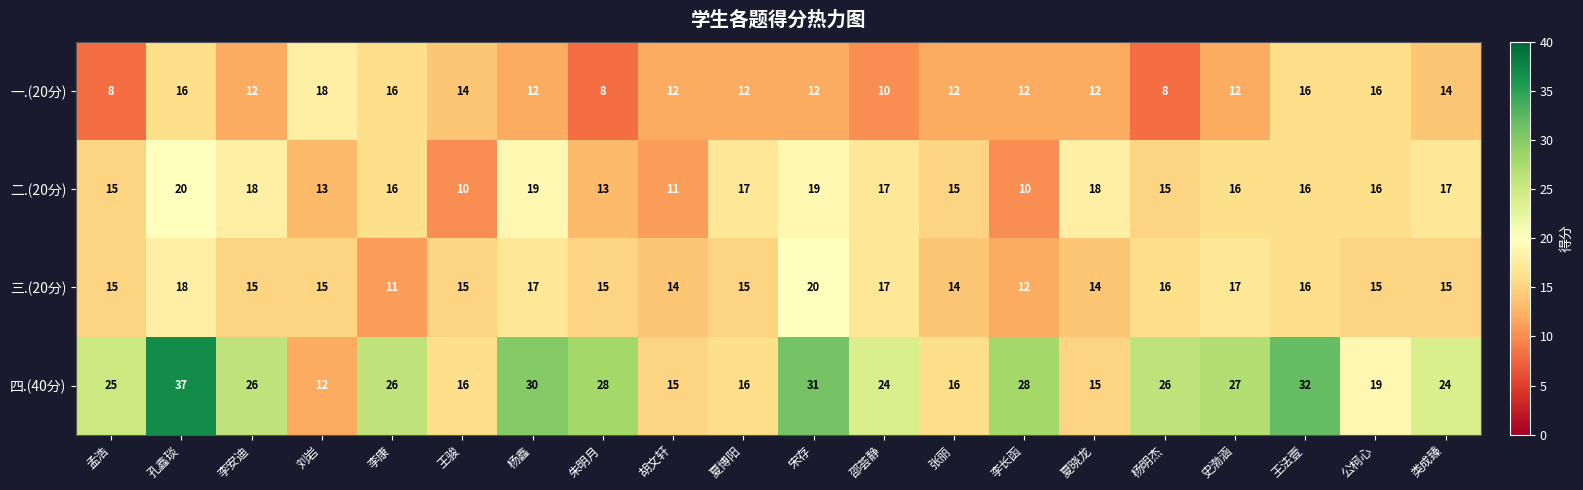

What is the sum of all 二.(20分) values?

311